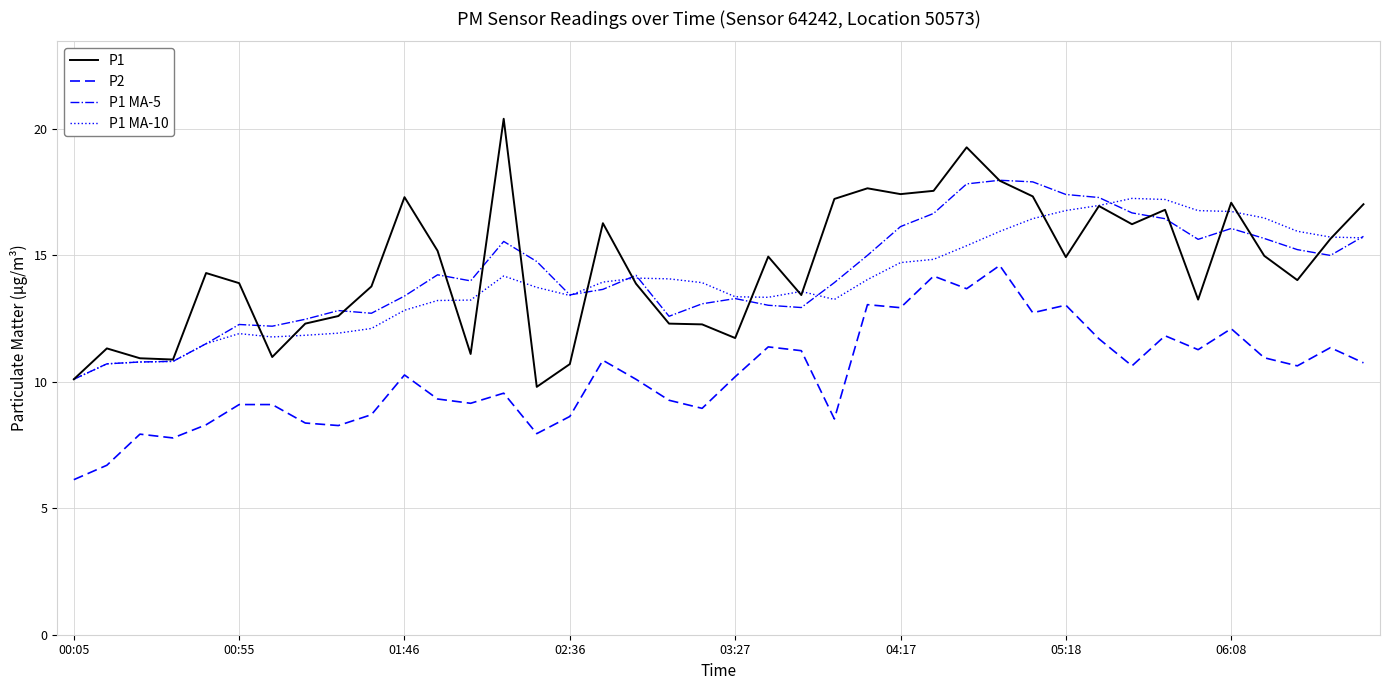

What is the highest value of the P2 series?

14.6